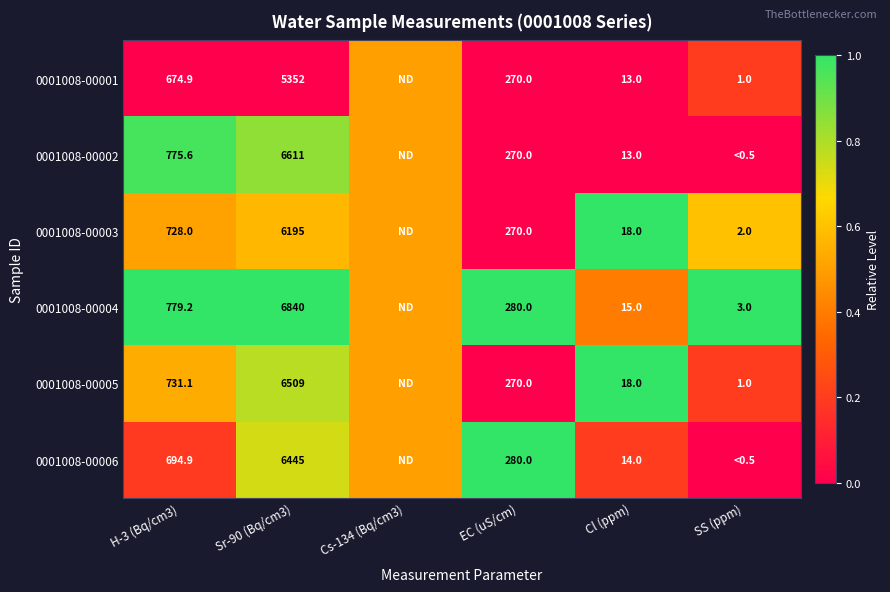

What is the spread (max minus min) of values at Cl (ppm)?

5.0